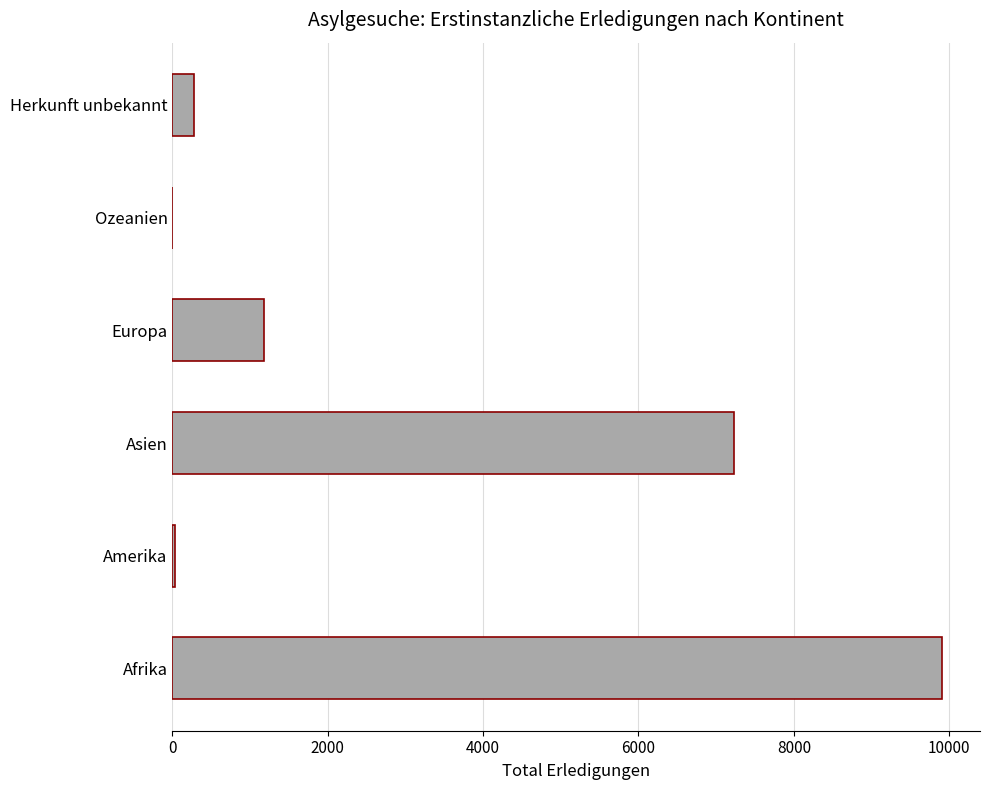

Is it true that the value at Ozeanien is -6919?

False